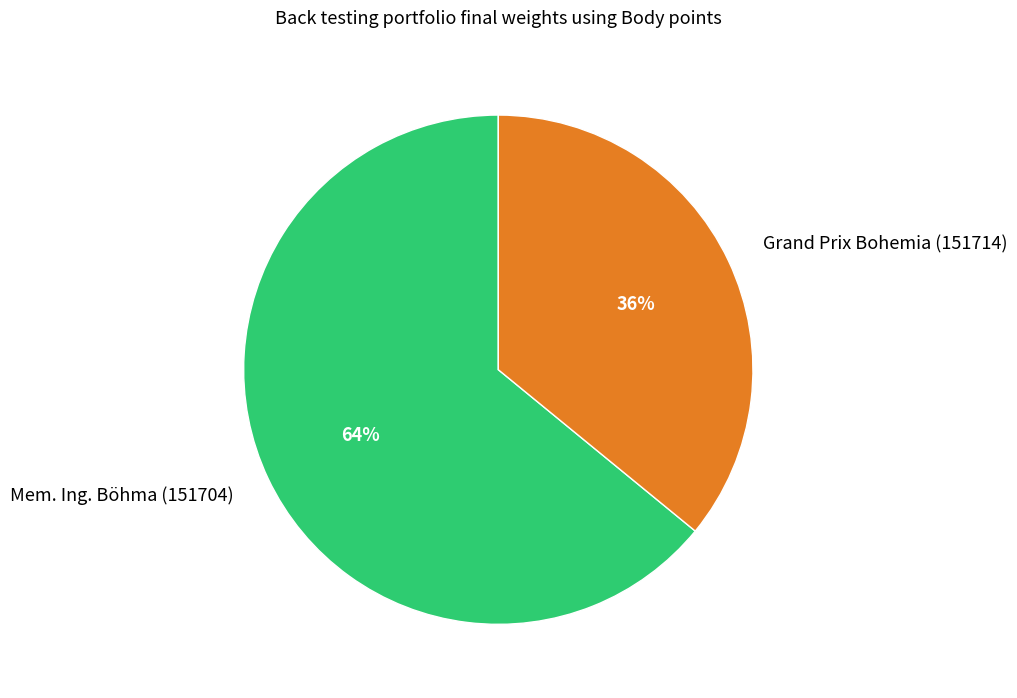

True or false: Mem. Ing. Böhma (151704) accounts for 69% of the total.

False